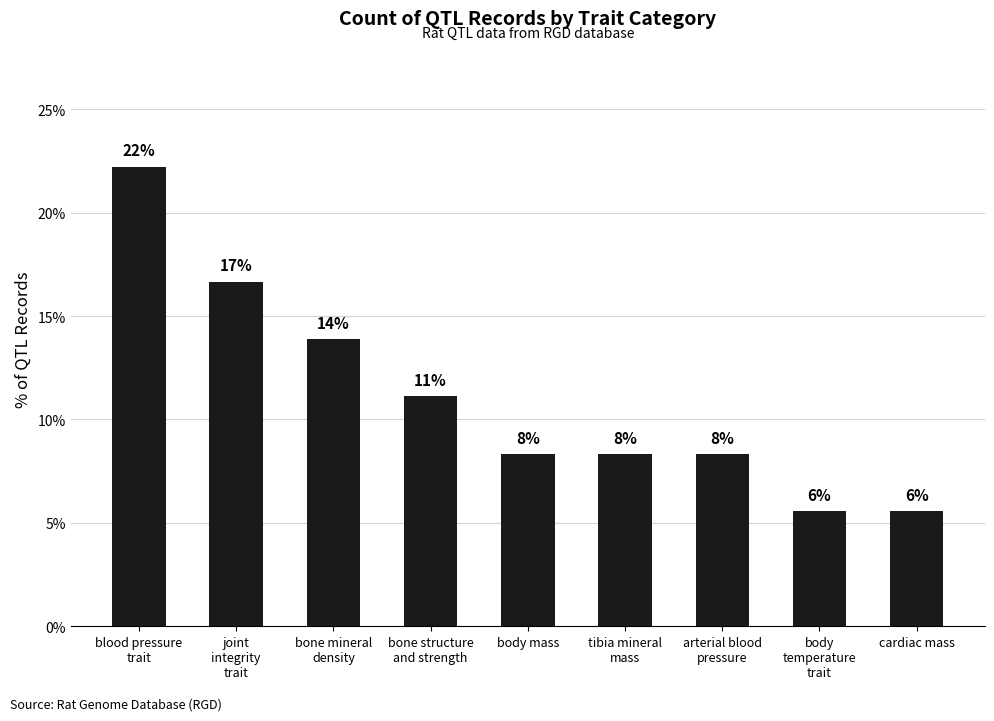

Which category has the highest value across all series?

blood pressure
trait